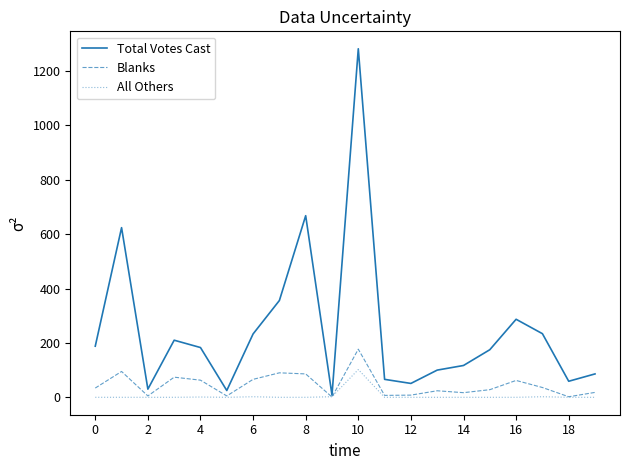

List the series in order of their peak value, highest first.

Total Votes Cast, Blanks, All Others